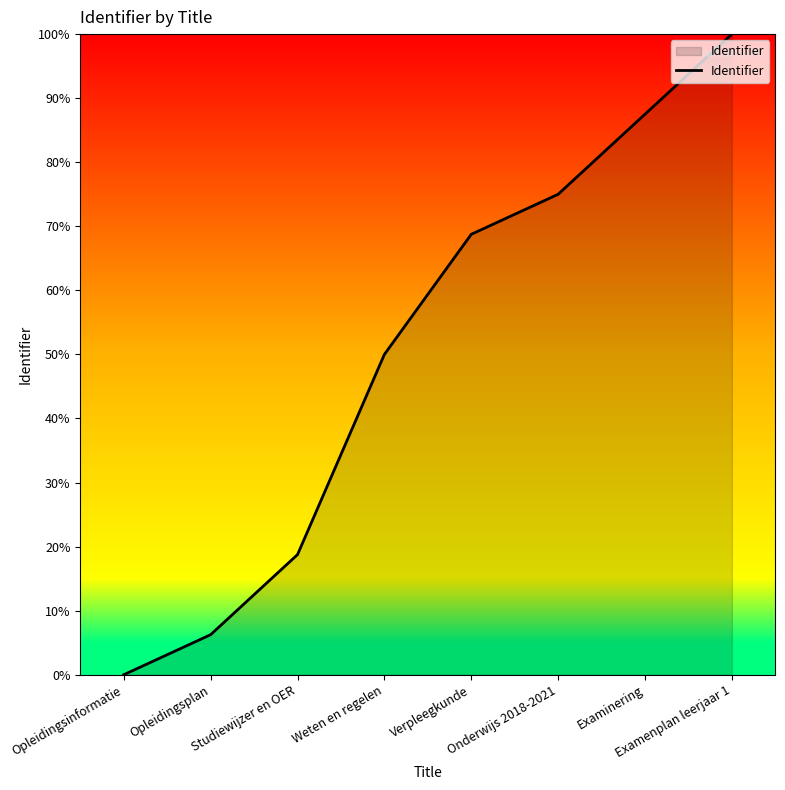

Does the chart display data point markers on the line(s)?

No